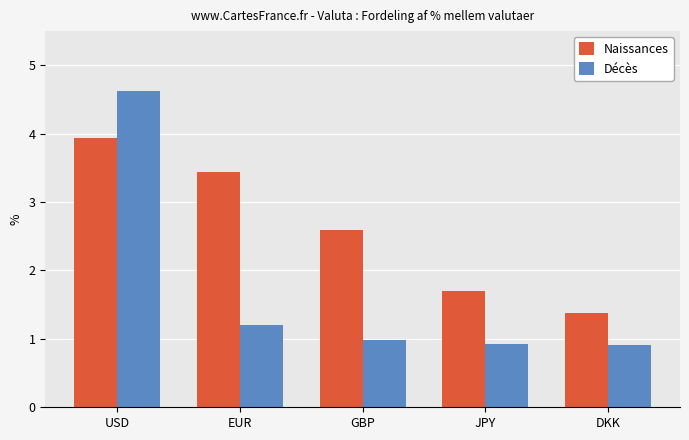

What is the total value across all series at USD?

8.6